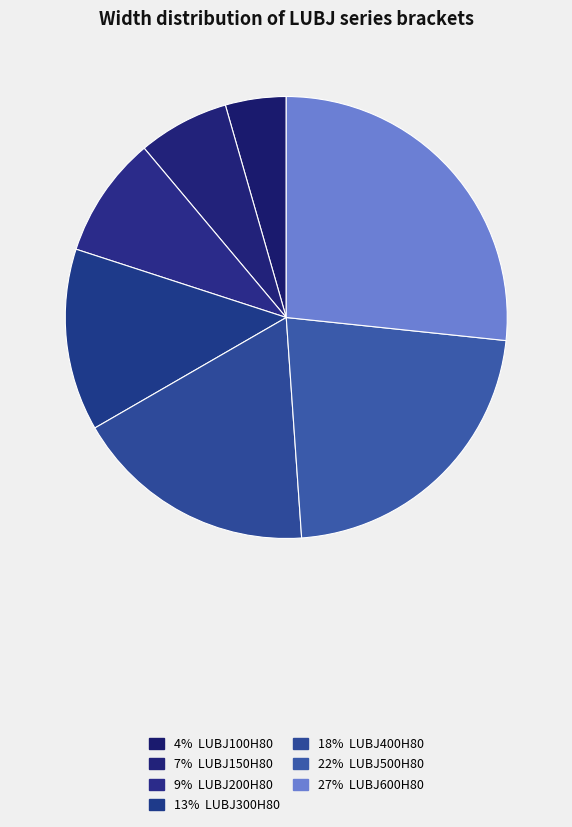

Is there a majority slice in this chart?

No